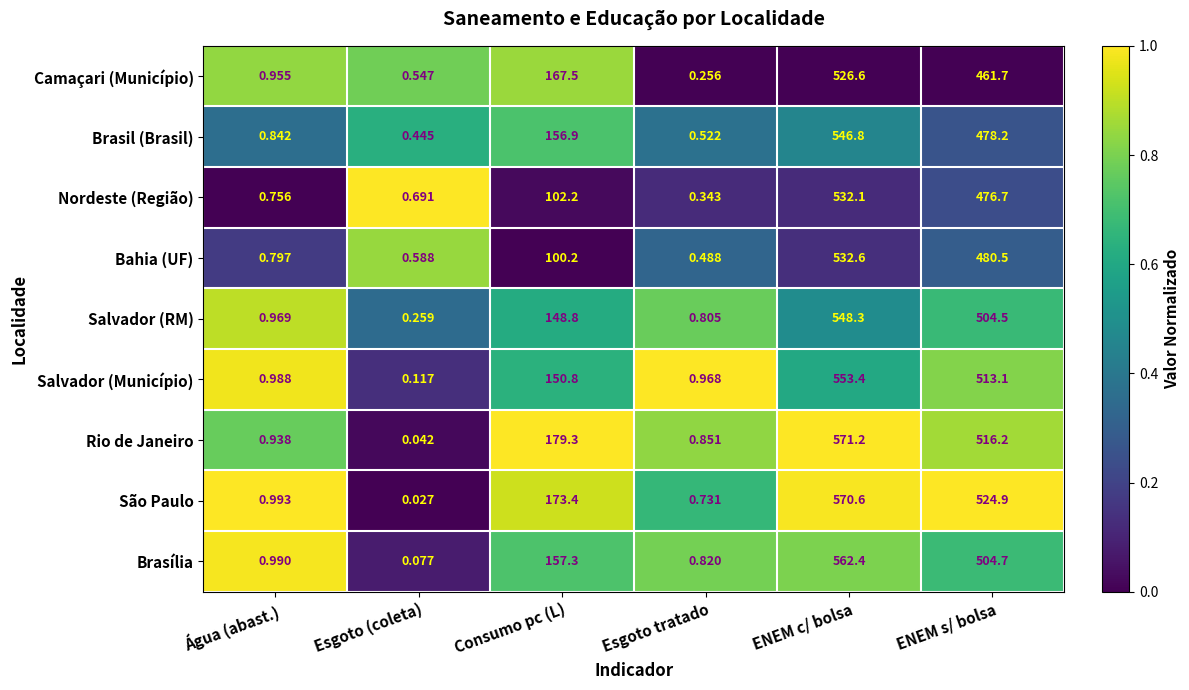

Rank the categories by Salvador (RM) value from lowest to highest.

Esgoto (coleta), Esgoto tratado, Água (abast.), Consumo pc (L), ENEM s/ bolsa, ENEM c/ bolsa